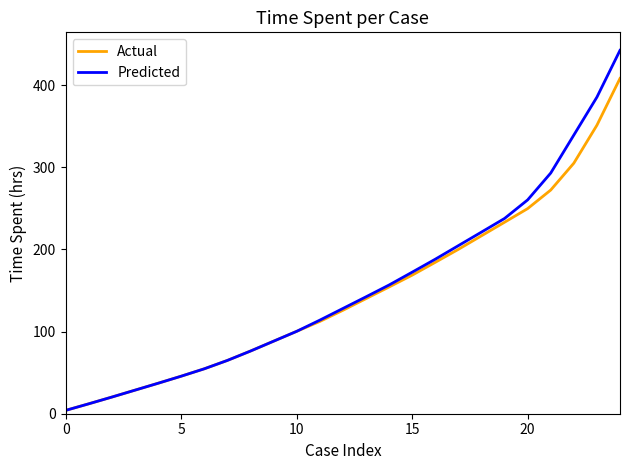

How many series are shown in this chart?

2